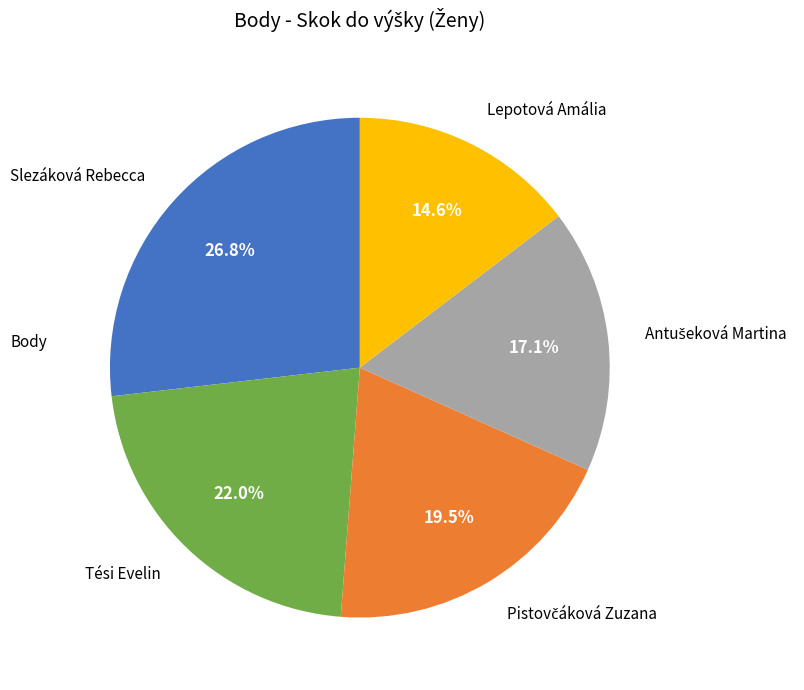

To the nearest percent, what is the difference between the Slezáková Rebecca and Lepotová Amália slice percentages?

12%